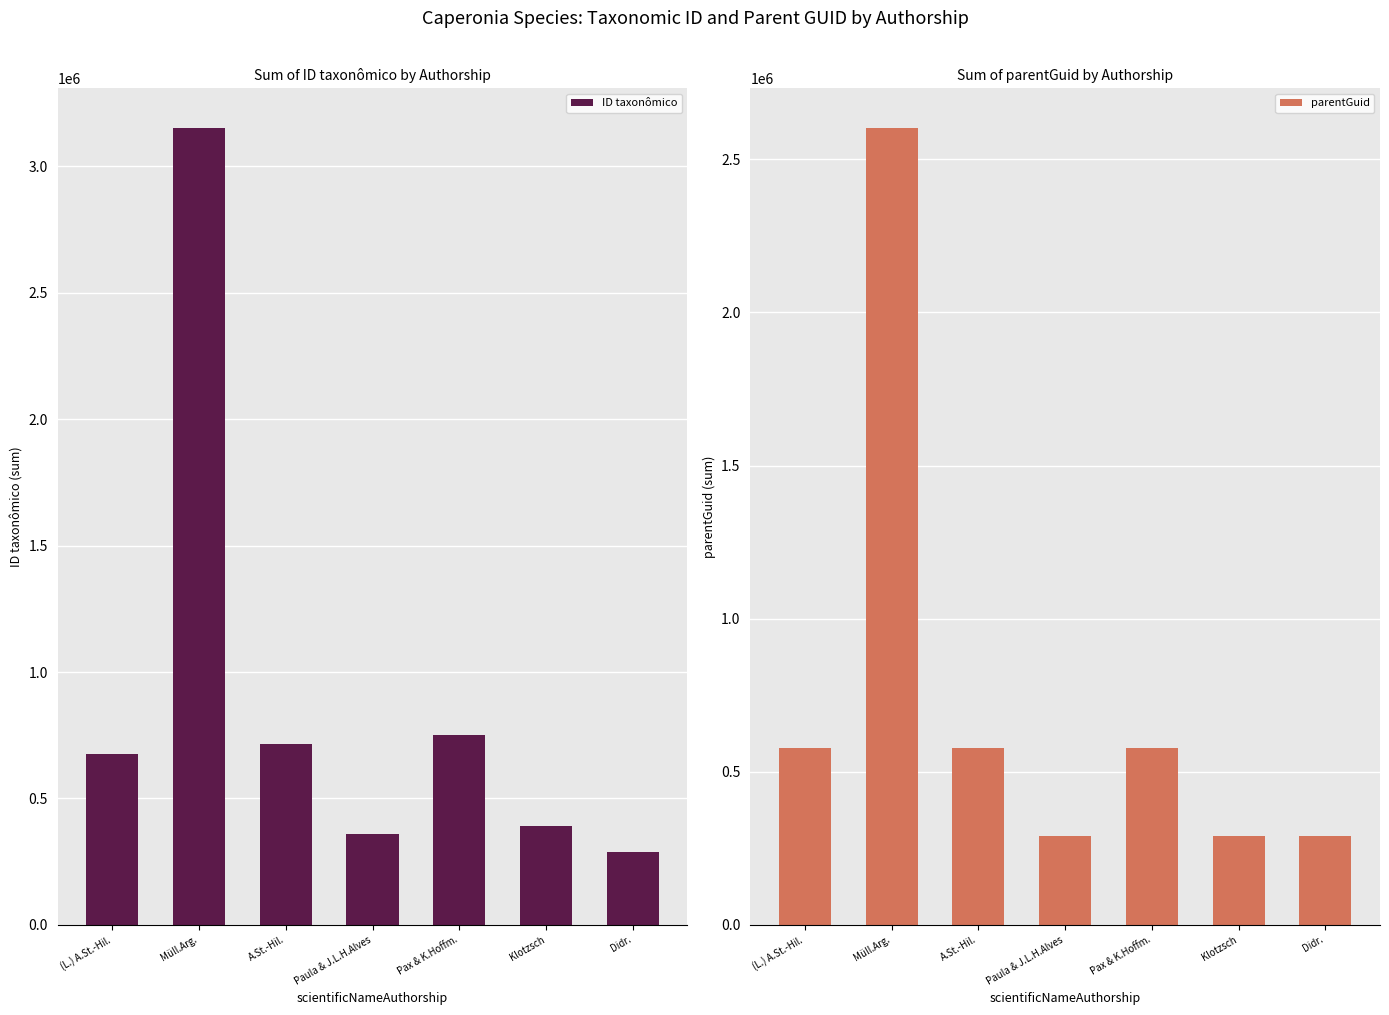

Where does the parentGuid series first go above 578224?

Müll.Arg.